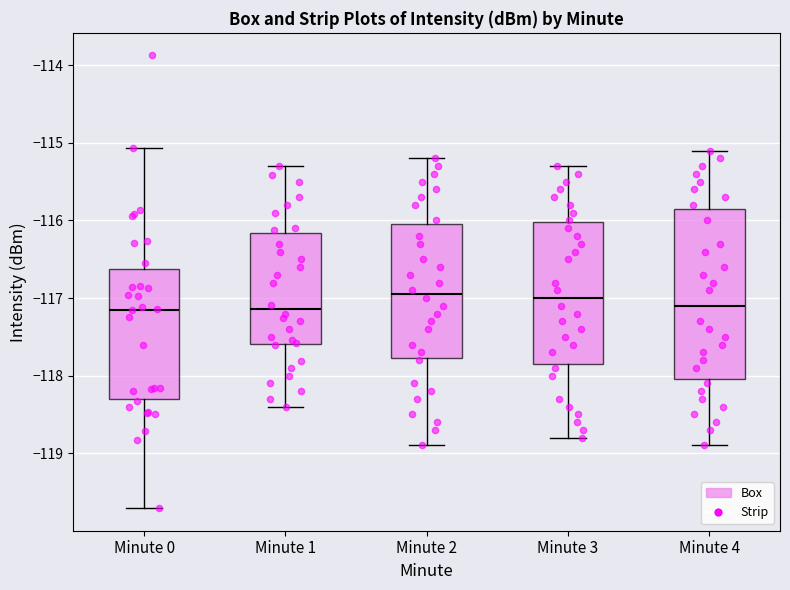

Where is the lower edge of the box for Minute 3 on the y-axis? The values are not printed on the chart, so give them approximately, as read against the axis.

-117.8